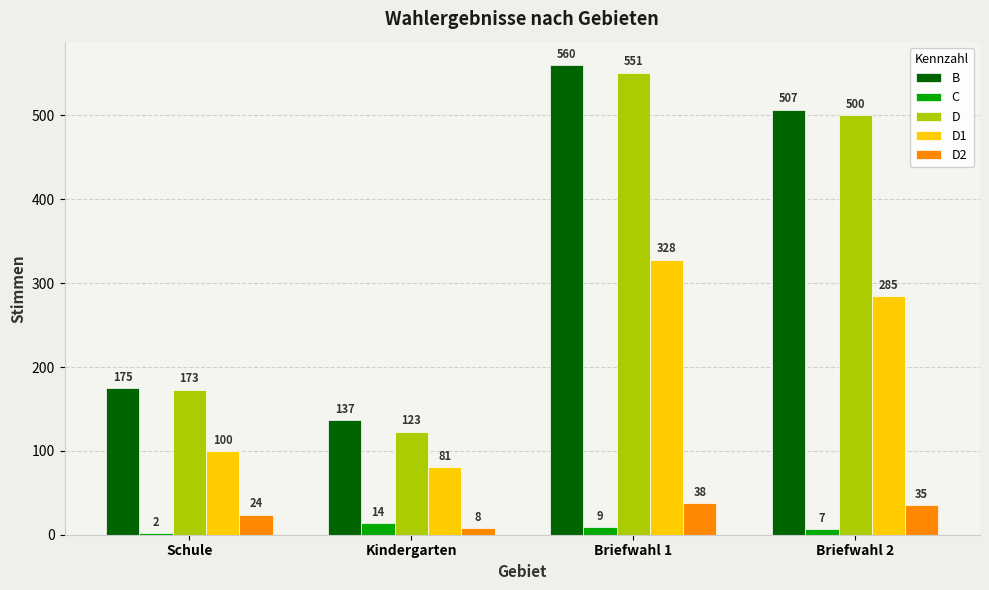

Which series has the widest spread of values?

D